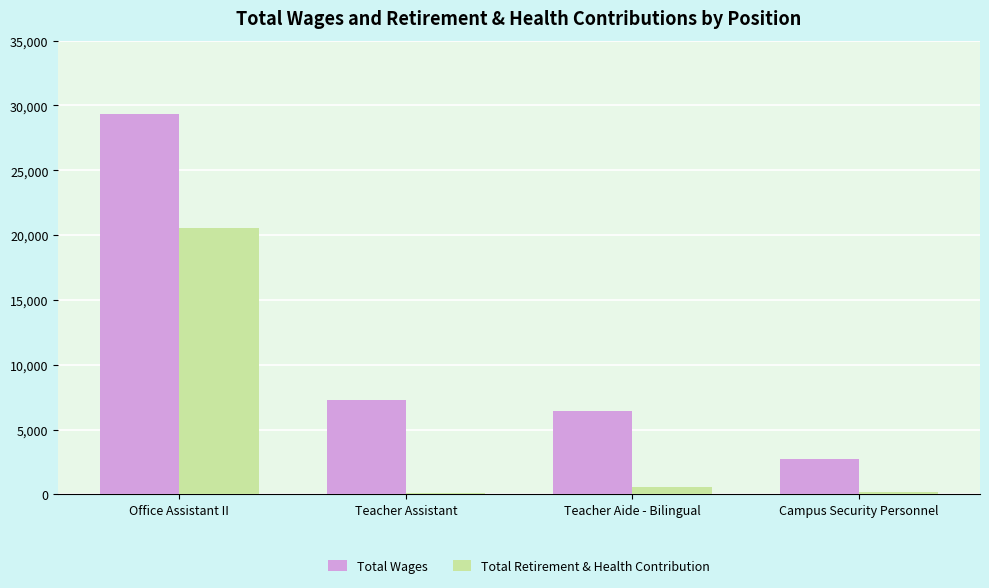

What is the difference between the Total Retirement & Health Contribution values at Office Assistant II and Teacher Aide - Bilingual?

20026